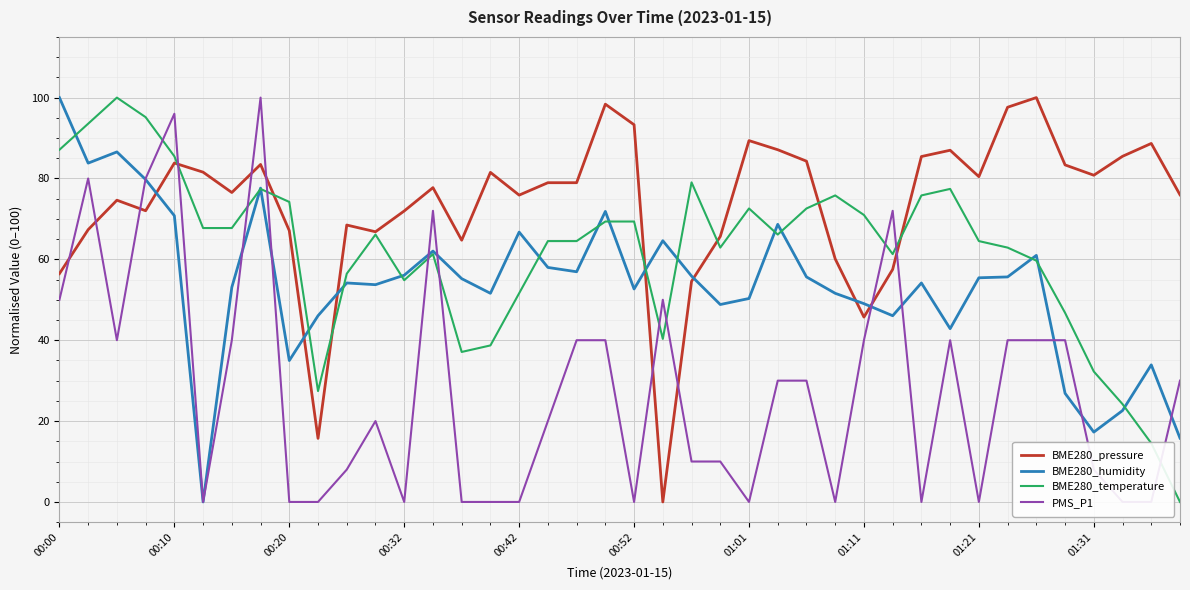

At how many categories does at least one series exceed 60?

39